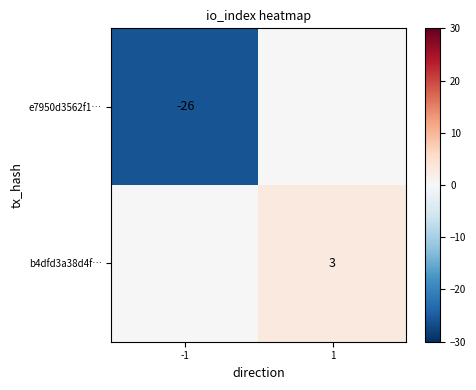

List the series in order of their overall mean, lowest first.

e7950d3562f1…, b4dfd3a38d4f…